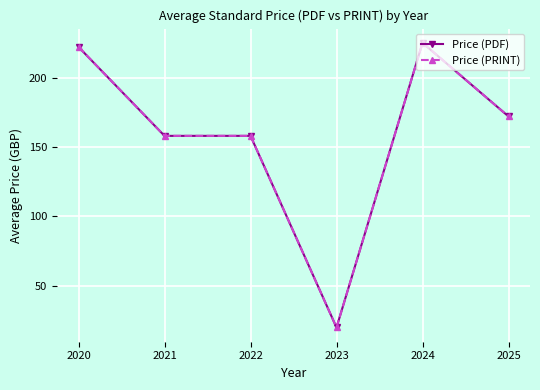

Reading left to right, transcribe all the data shown in this chart.

Price (PDF): 2020=222	2021=158	2022=158	2023=20	2024=225	2025=172
Price (PRINT): 2020=222	2021=158	2022=158	2023=20	2024=225	2025=172